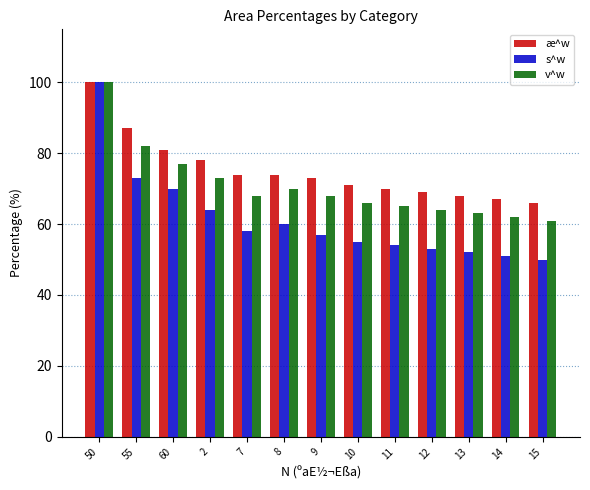

What is the average value of the v^w series?

71